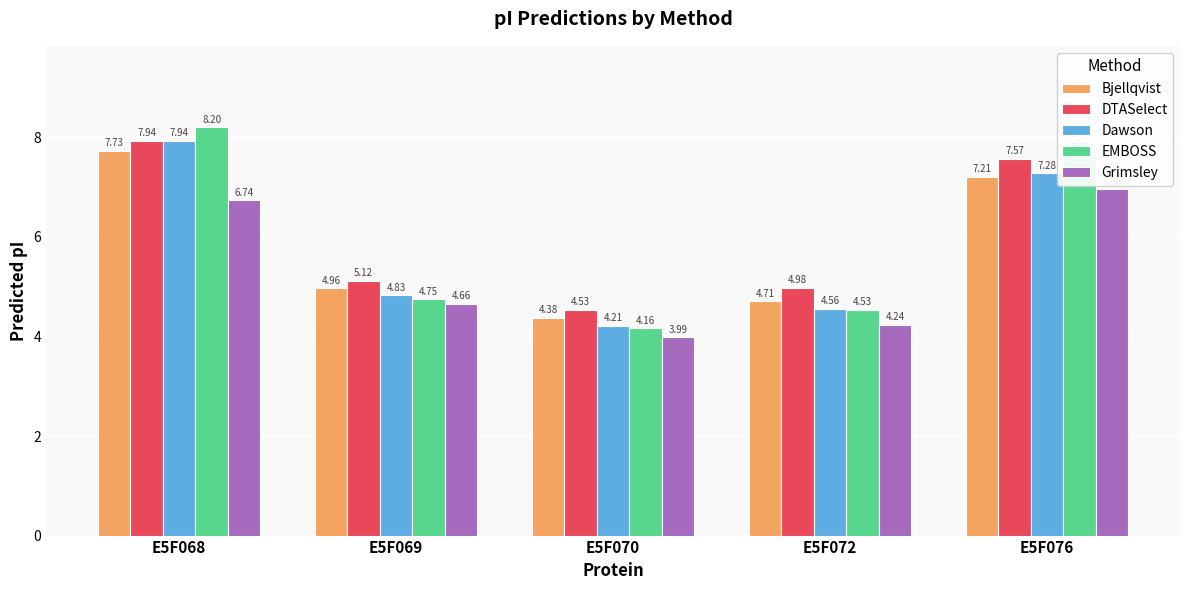

Is it true that DTASelect equals 10.1 at E5F076?

False